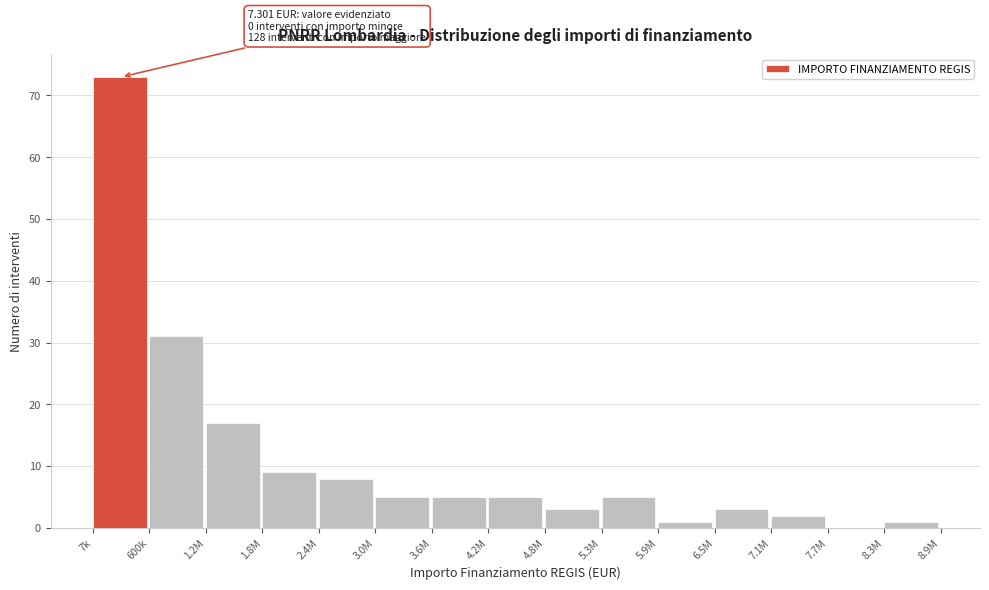

Reading left to right, what are all the values shown in this chart?

7k=73	600k=31	1.2M=17	1.8M=9	2.4M=8	3.0M=5	3.6M=5	4.2M=5	4.8M=3	5.3M=5	5.9M=1	6.5M=3	7.1M=2	7.7M=0	8.3M=1